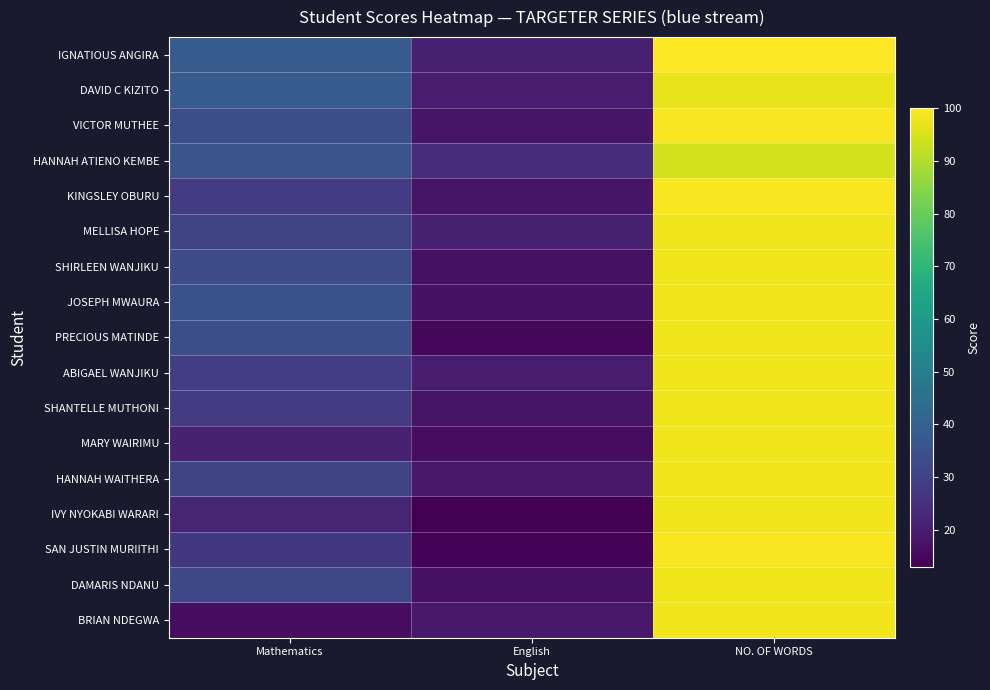

Reading left to right, what are all the values shown in this chart?

IGNATIOUS ANGIRA: Mathematics=38	English=21	NO. OF WORDS=100
DAVID C KIZITO: Mathematics=38	English=20	NO. OF WORDS=97
VICTOR MUTHEE: Mathematics=34	English=18	NO. OF WORDS=99
HANNAH ATIENO KEMBE: Mathematics=36	English=24	NO. OF WORDS=94
KINGSLEY OBURU: Mathematics=28	English=18	NO. OF WORDS=99
MELLISA HOPE: Mathematics=31	English=21	NO. OF WORDS=98
SHIRLEEN WANJIKU: Mathematics=33	English=17	NO. OF WORDS=98
JOSEPH MWAURA: Mathematics=35	English=17	NO. OF WORDS=98
PRECIOUS MATINDE: Mathematics=34	English=15	NO. OF WORDS=98
ABIGAEL WANJIKU: Mathematics=29	English=20	NO. OF WORDS=98
SHANTELLE MUTHONI: Mathematics=28	English=18	NO. OF WORDS=98
MARY WAIRIMU: Mathematics=21	English=16	NO. OF WORDS=98
HANNAH WAITHERA: Mathematics=31	English=19	NO. OF WORDS=98
IVY NYOKABI WARARI: Mathematics=22	English=13	NO. OF WORDS=98
SAN JUSTIN MURIITHI: Mathematics=27	English=14	NO. OF WORDS=99
DAMARIS NDANU: Mathematics=32	English=17	NO. OF WORDS=98
BRIAN NDEGWA: Mathematics=16	English=19	NO. OF WORDS=98